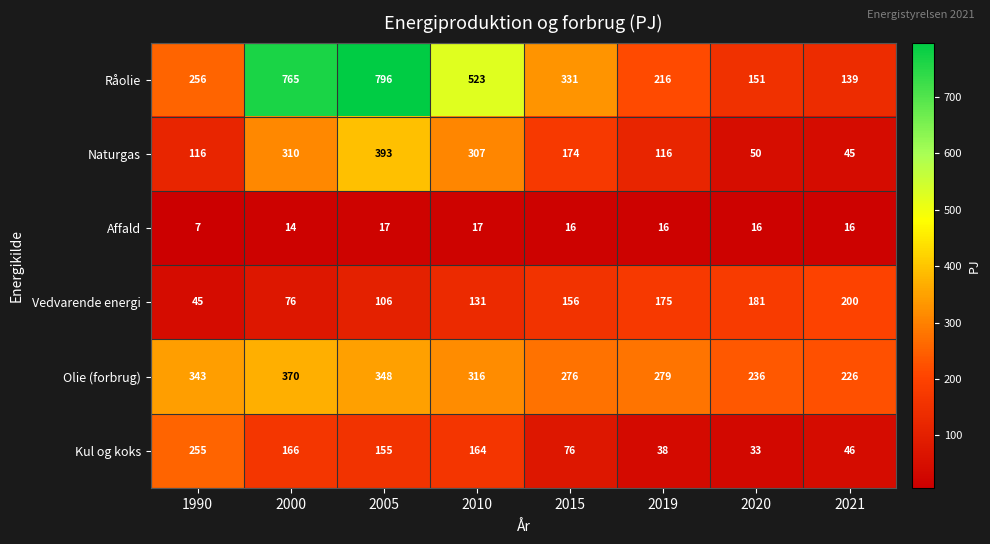

True or false: Affald has a value of 17 at 2005.

True